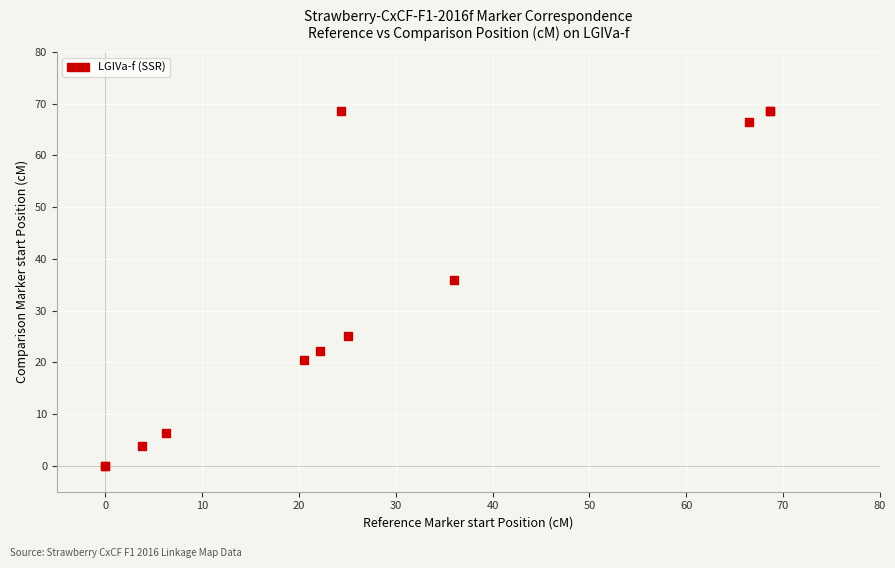

What Y value in the scatter plot is closest to 34?

36.0